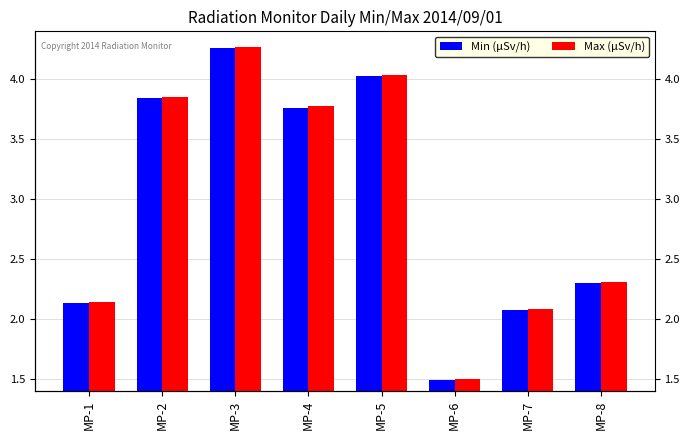

Does the chart contain stacked bars?

No